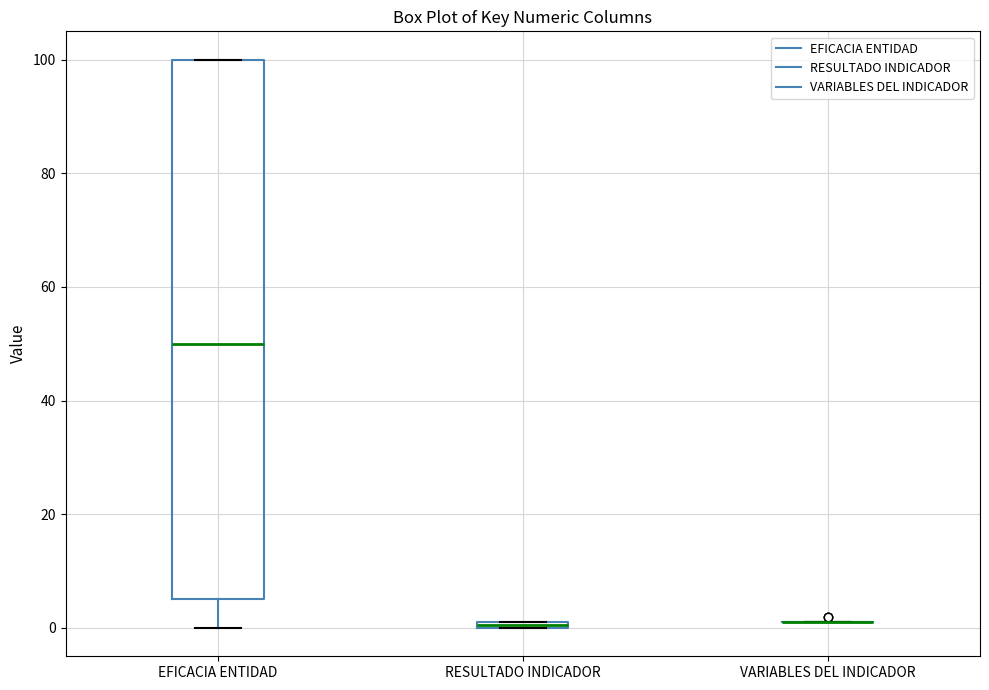

Where is the lower edge of the box for RESULTADO INDICADOR on the y-axis? The values are not printed on the chart, so give them approximately, as read against the axis.

0